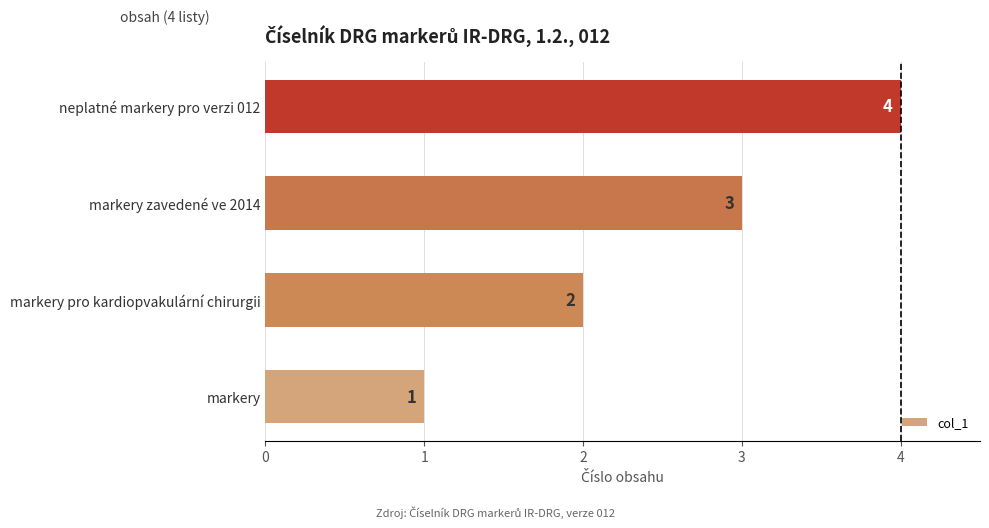

Rank the categories by value from lowest to highest.

markery, markery pro kardiopvakulární chirurgii, markery zavedené ve 2014, neplatné markery pro verzi 012